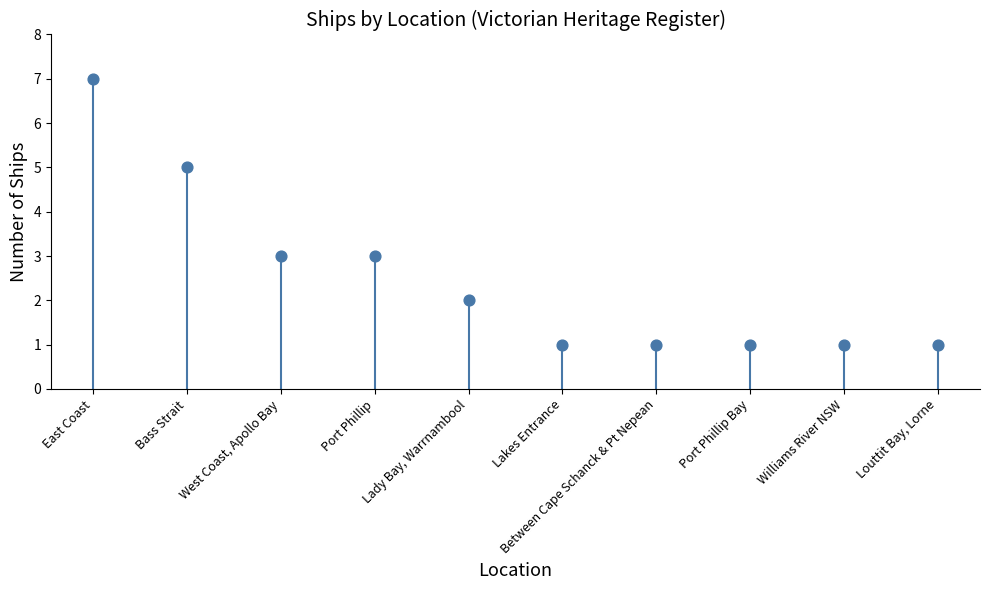

What is the range of Y values (max minus min)?

6